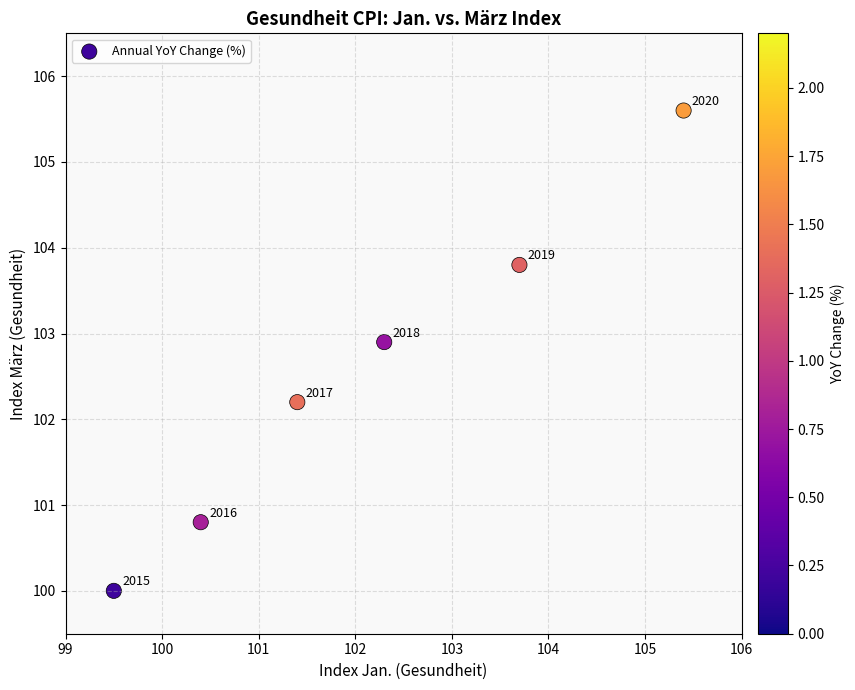

What is the range of Y values (max minus min)?

5.6